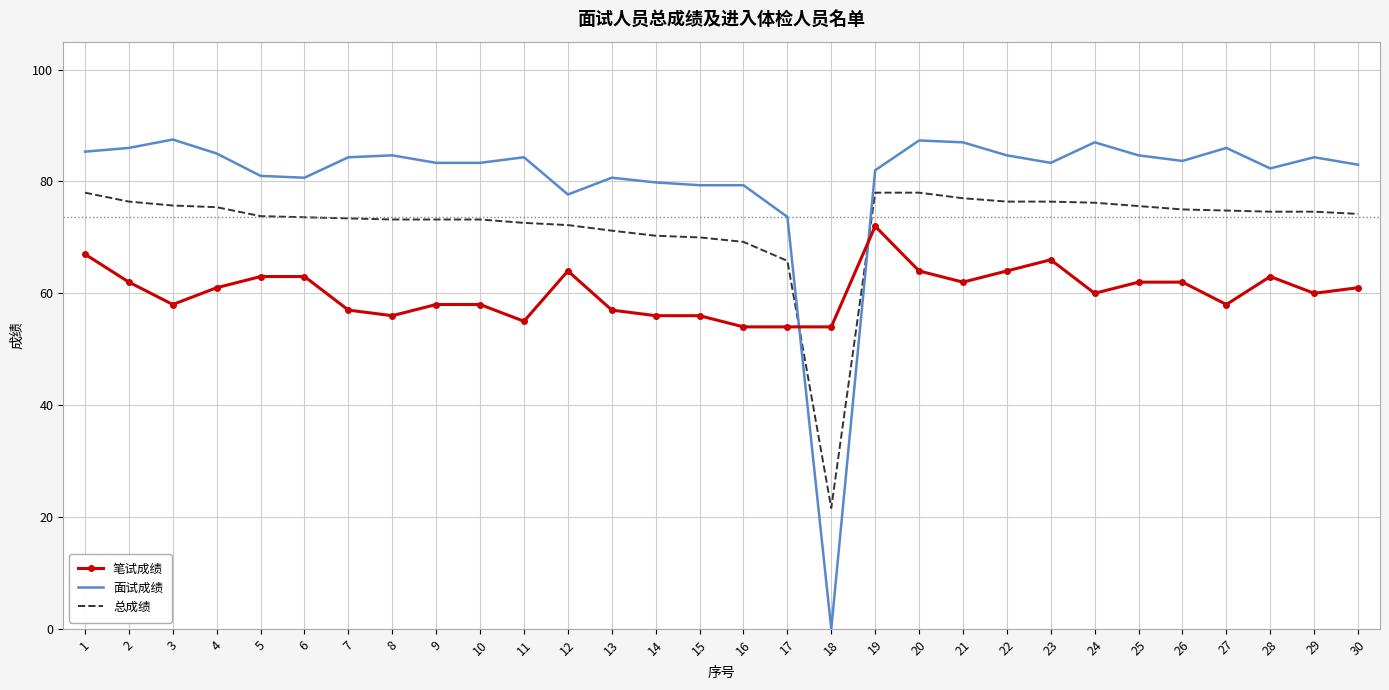

Which series has the largest range (max minus min)?

面试成绩